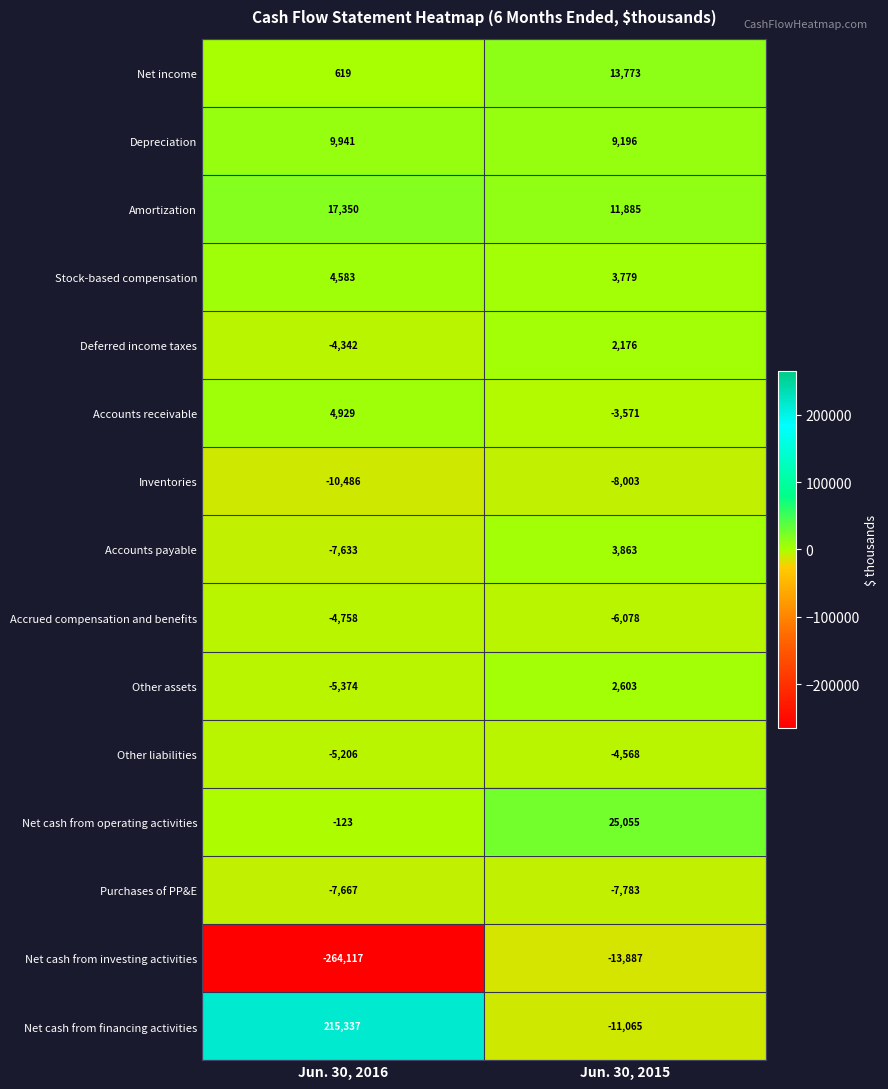

How many data points does each series have?

2